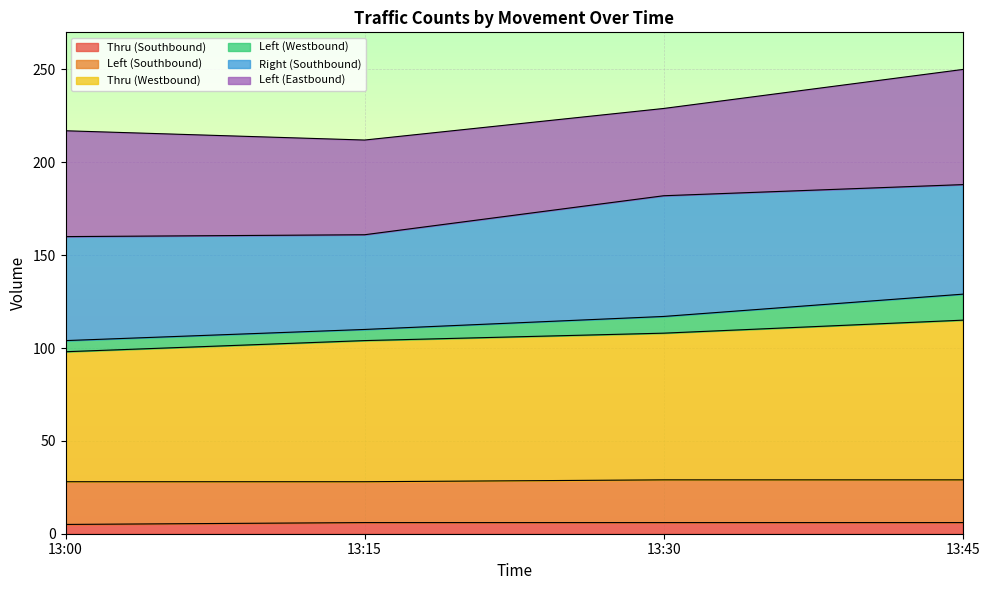

True or false: Thru (Southbound) has a value of 4 at 13:15.

False